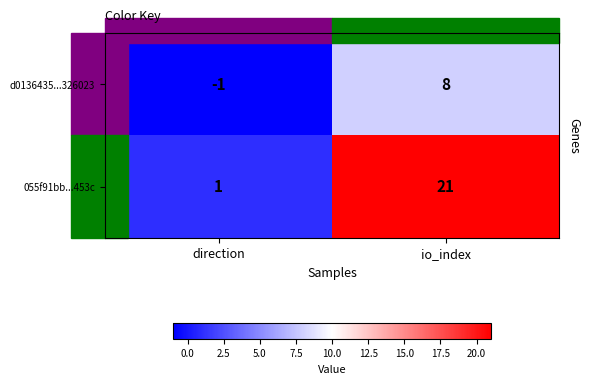

List the series in order of their overall mean, lowest first.

d0136435...326023, 055f91bb...453c